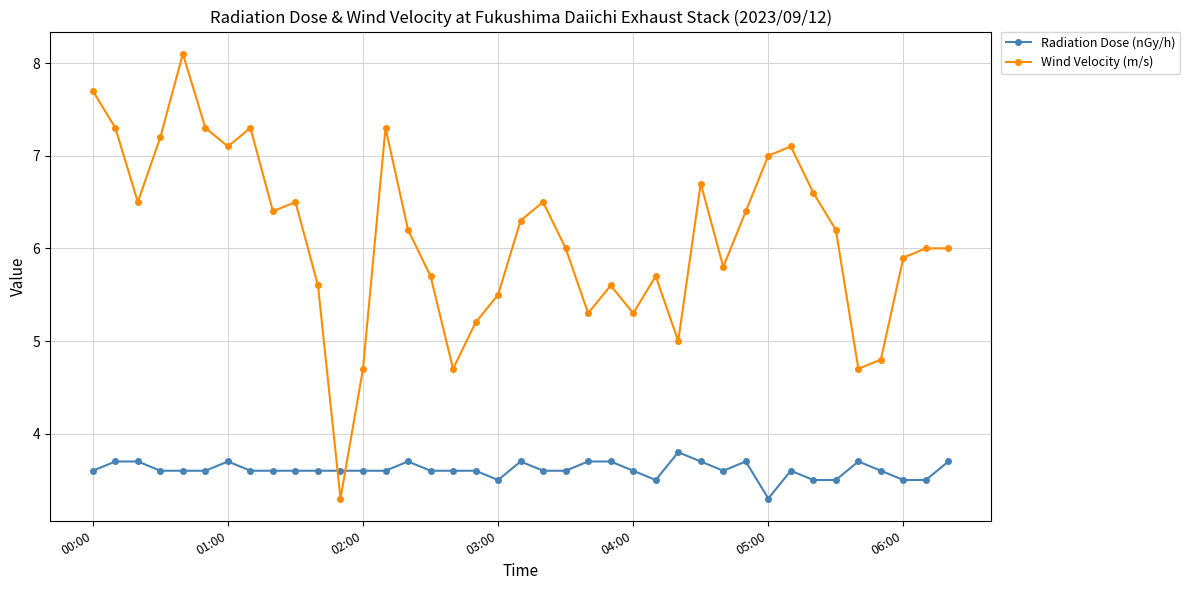

List the series in order of their peak value, highest first.

Wind Velocity (m/s), Radiation Dose (nGy/h)